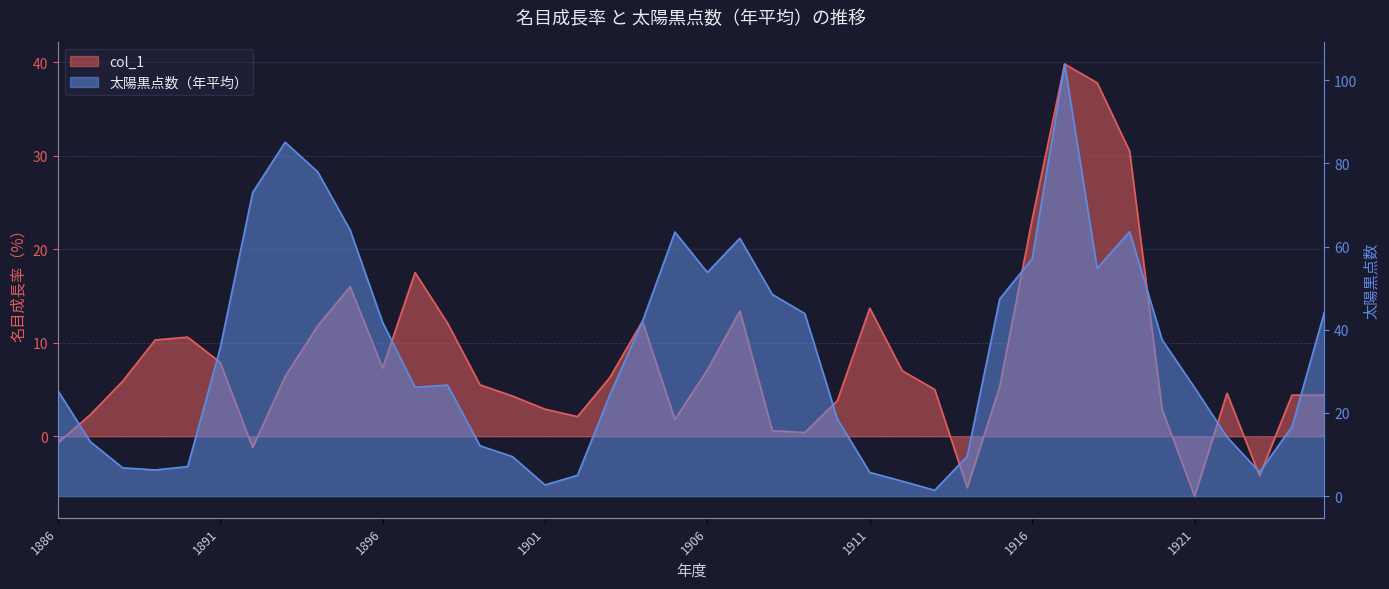

What is the difference between the maximum and minimum values in the col_1 series?

46.2